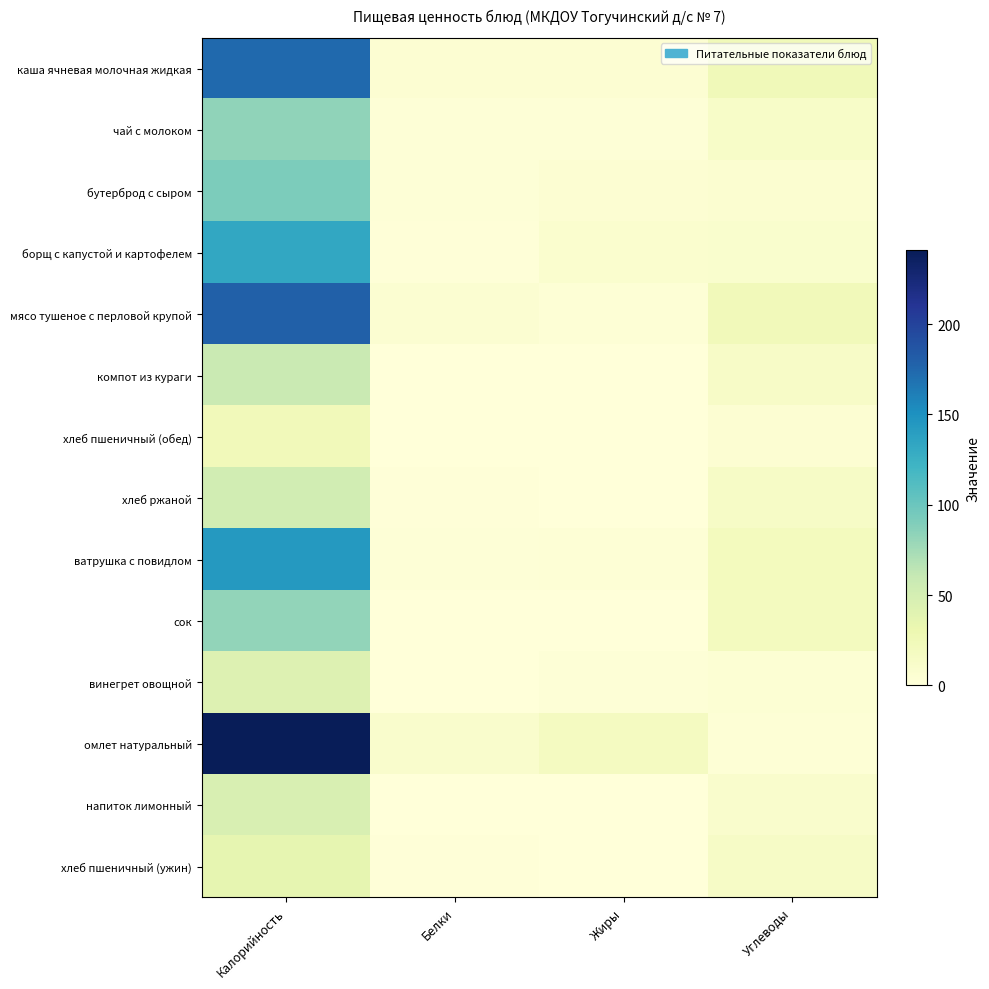

Count the number of categories in the chart.

4